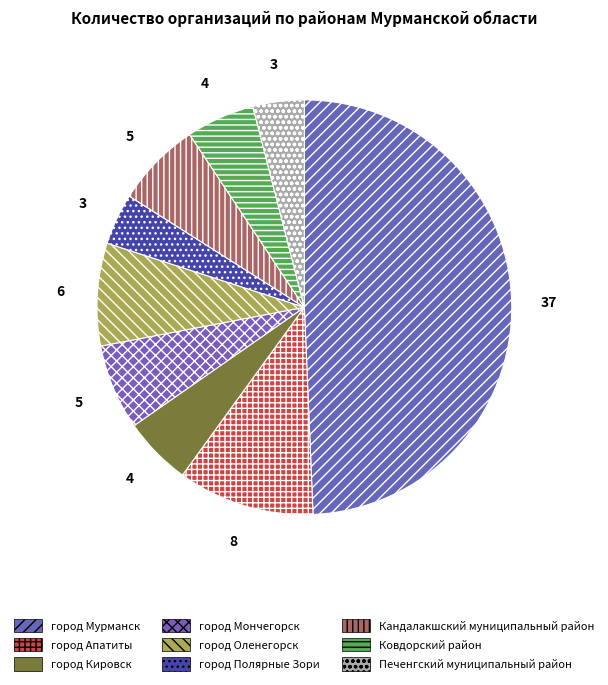

Which slice is the largest?

город Мурманск